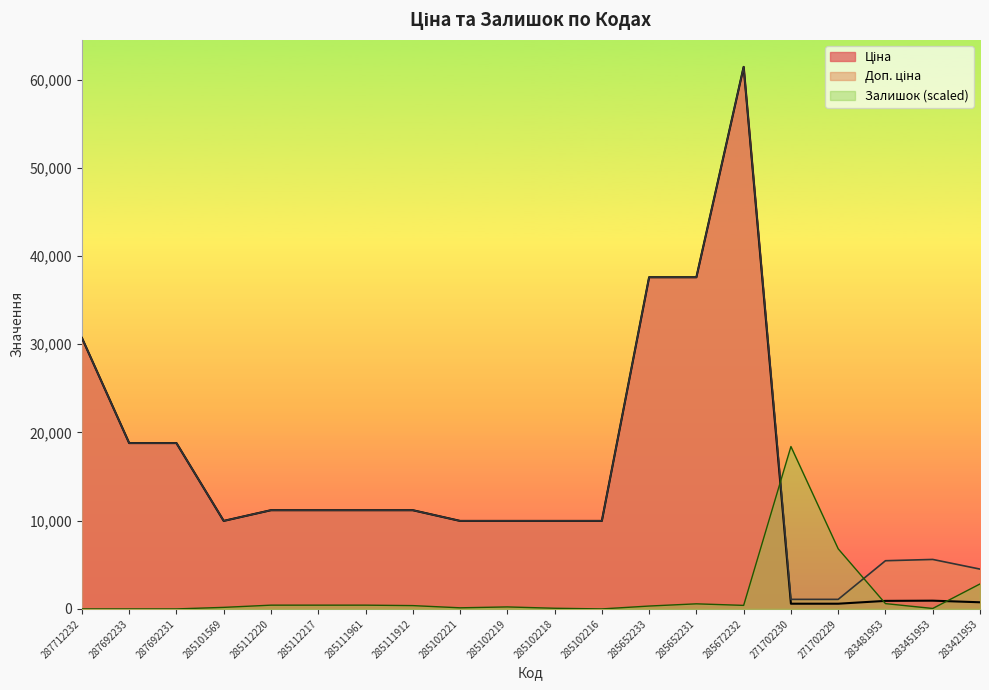

Reading right to left, list all the values displayed in this chart.

Ціна: 752.2	934.5	910.4	589.9	589.9	61434.3	37593.6	37593.6	9975.0	9975.0	9975.0	9975.0	11188.2	11188.2	11188.2	11188.2	9975.0	18796.8	18796.8	30717.1
Доп. ціна: 4513.3	5607.2	5462.3	1081.7	1081.7	61434.3	37593.6	37593.6	9975.0	9975.0	9975.0	9975.0	11188.2	11188.2	11188.2	11188.2	9975.0	18796.8	18796.8	30717.1
Залишок: 2829.6	50.1	601.0	6811.2	18405.2	400.7	575.9	325.5	0.0	75.1	225.4	125.2	375.6	425.7	425.7	425.7	175.3	0.0	0.0	0.0